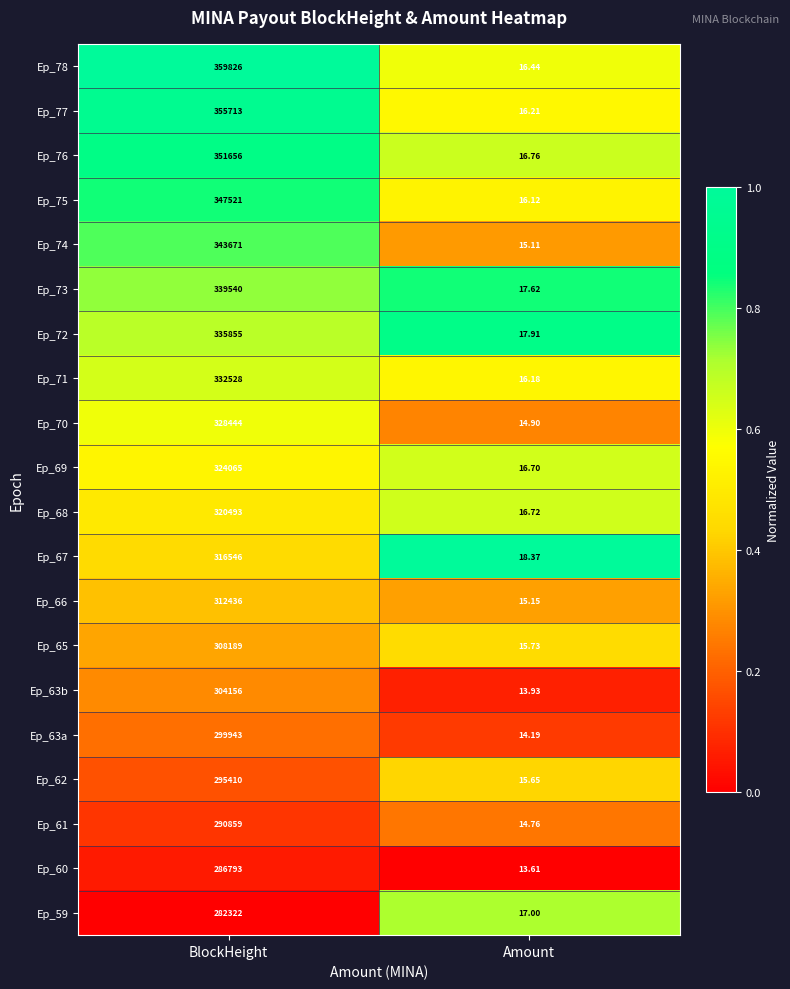

Which series has the widest spread of values?

Ep_78